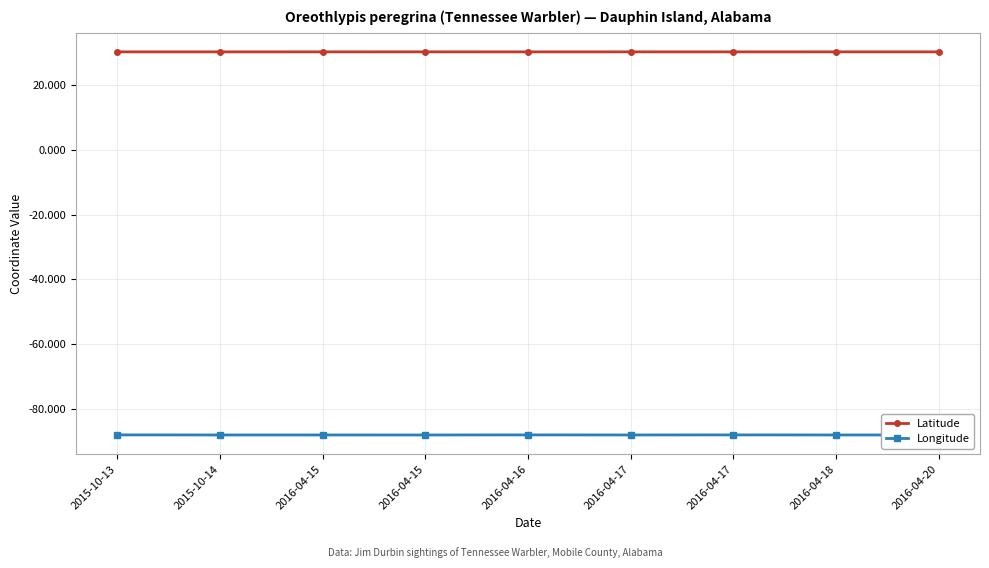

What are all the series names shown in the legend?

Latitude, Longitude